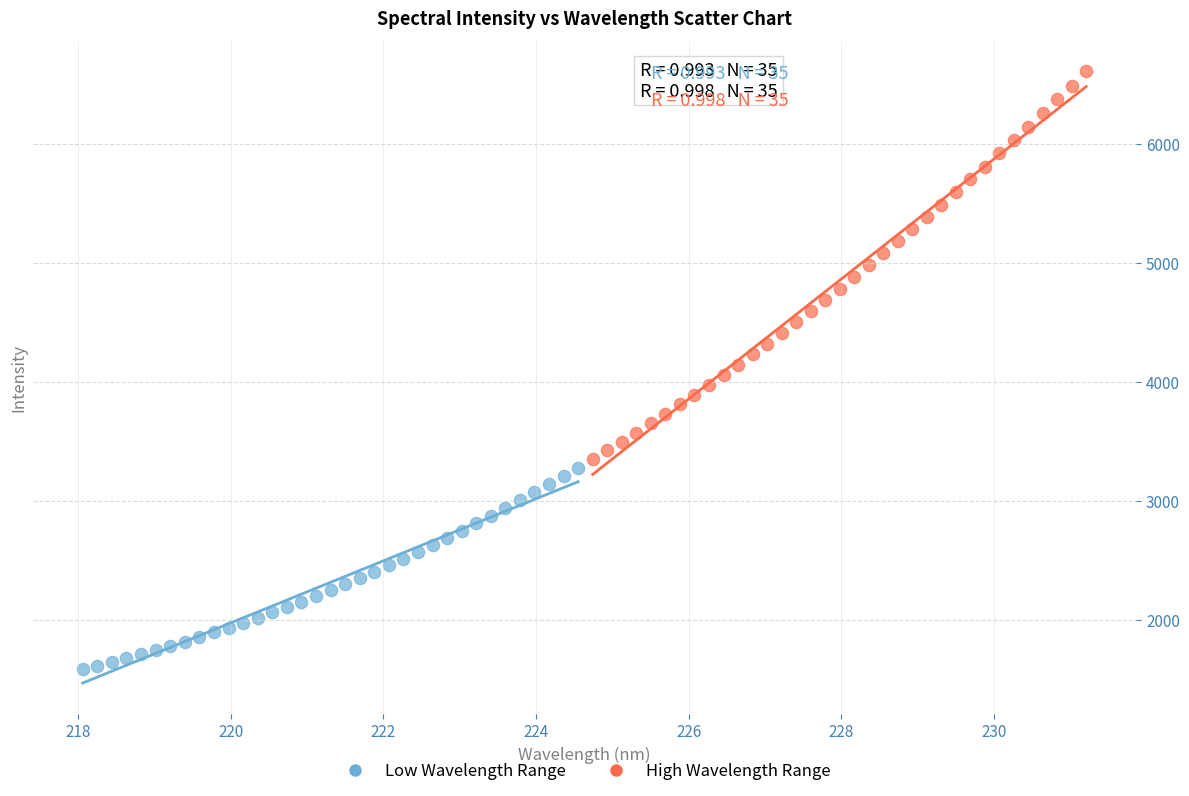

Which series reaches the maximum Y coordinate?

High Wavelength Range